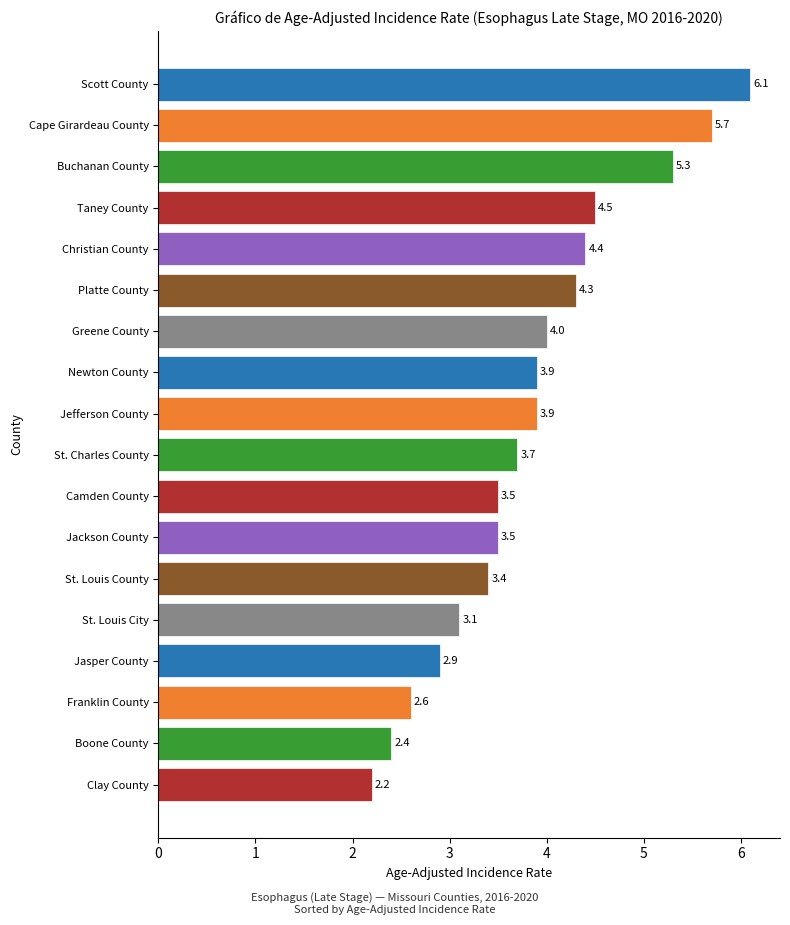

What position from the bottom is Cape Girardeau County?

17